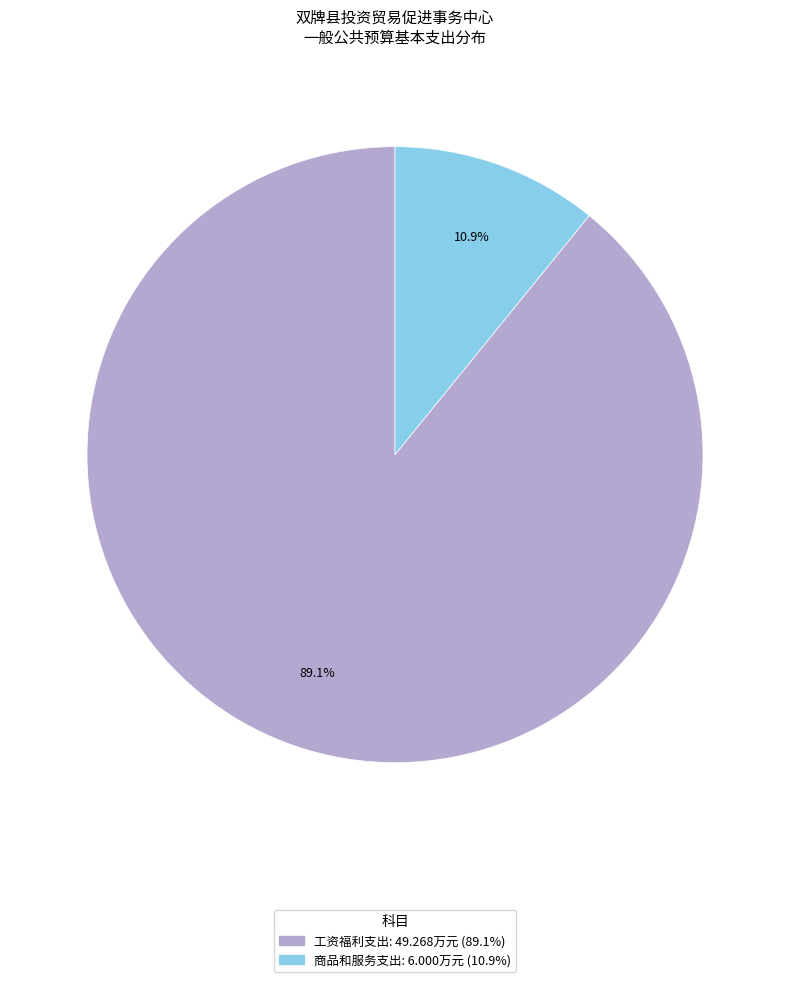

Which slice is the largest?

工资福利支出